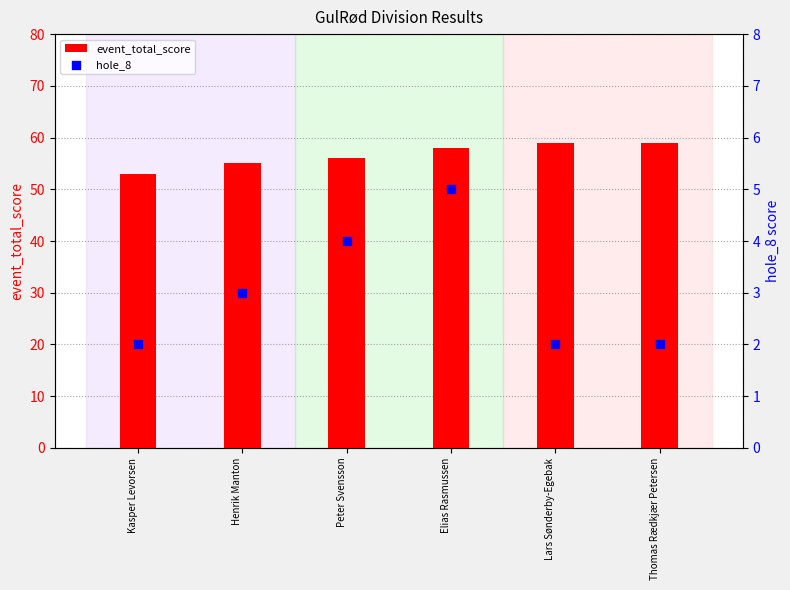

Which series reaches the maximum Y coordinate?

event_total_score